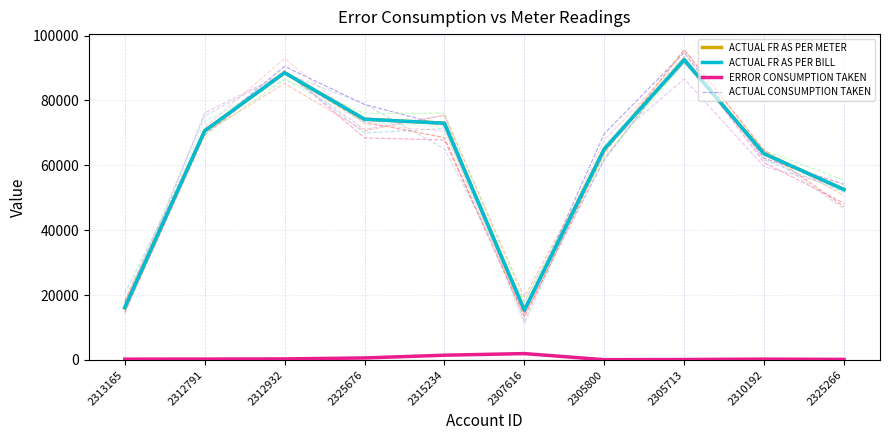

How many series are shown in this chart?

4